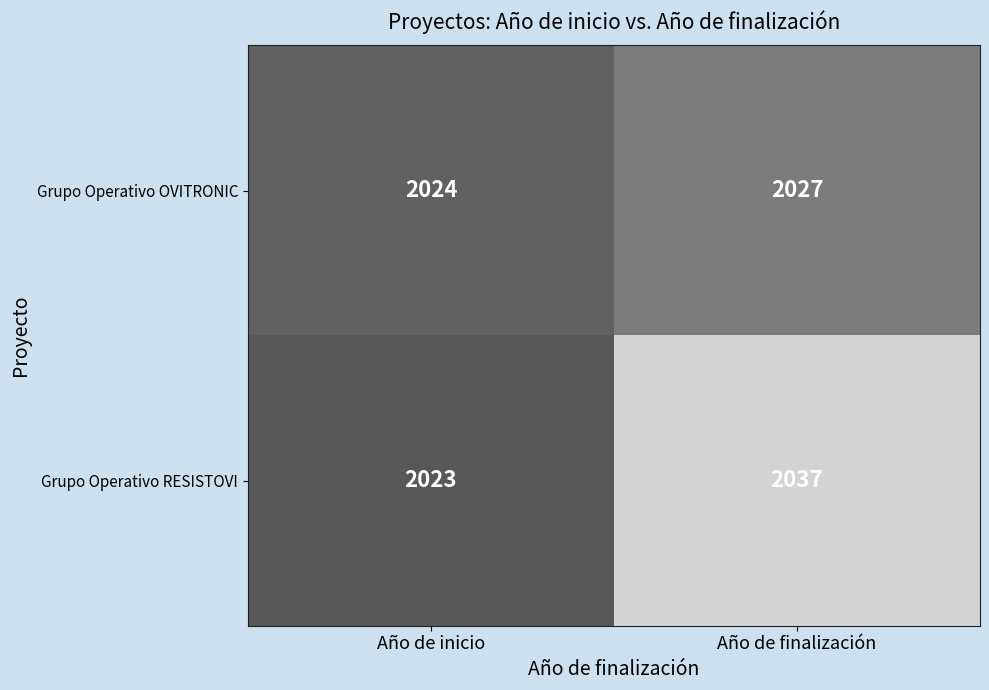

Rank the series at Año de inicio from highest to lowest value.

Grupo Operativo OVITRONIC, Grupo Operativo RESISTOVI